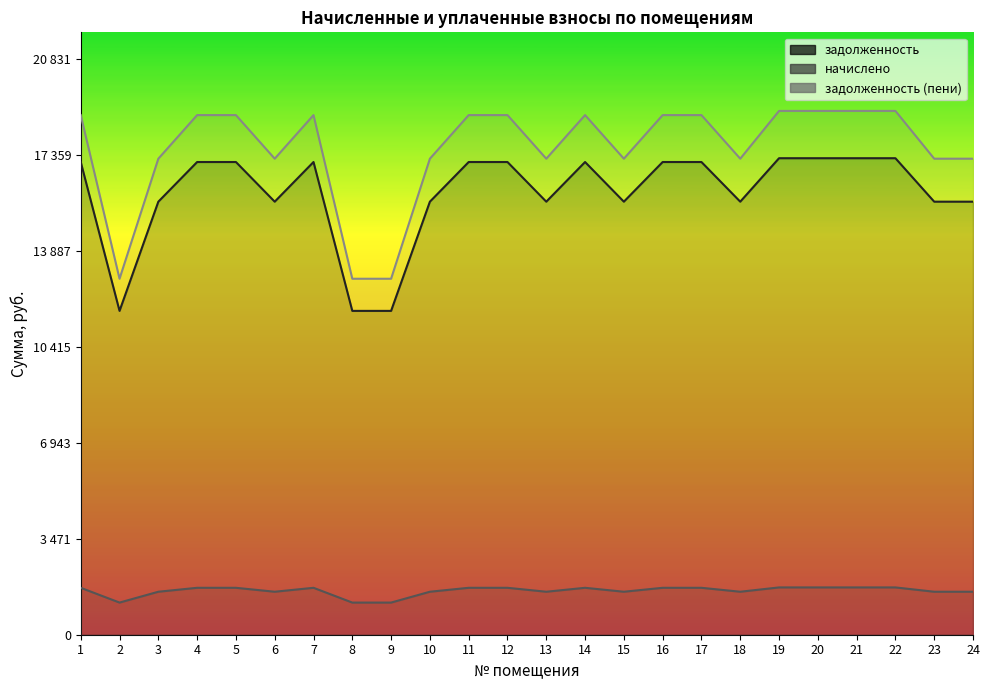

What is the sum of the начислено values at 14 and 4?

3393.0